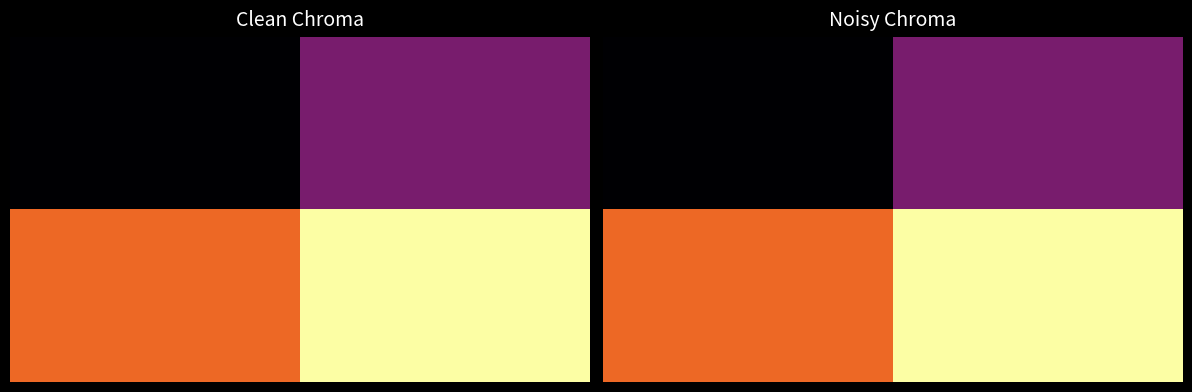

What is the total value across all series at 1?

2